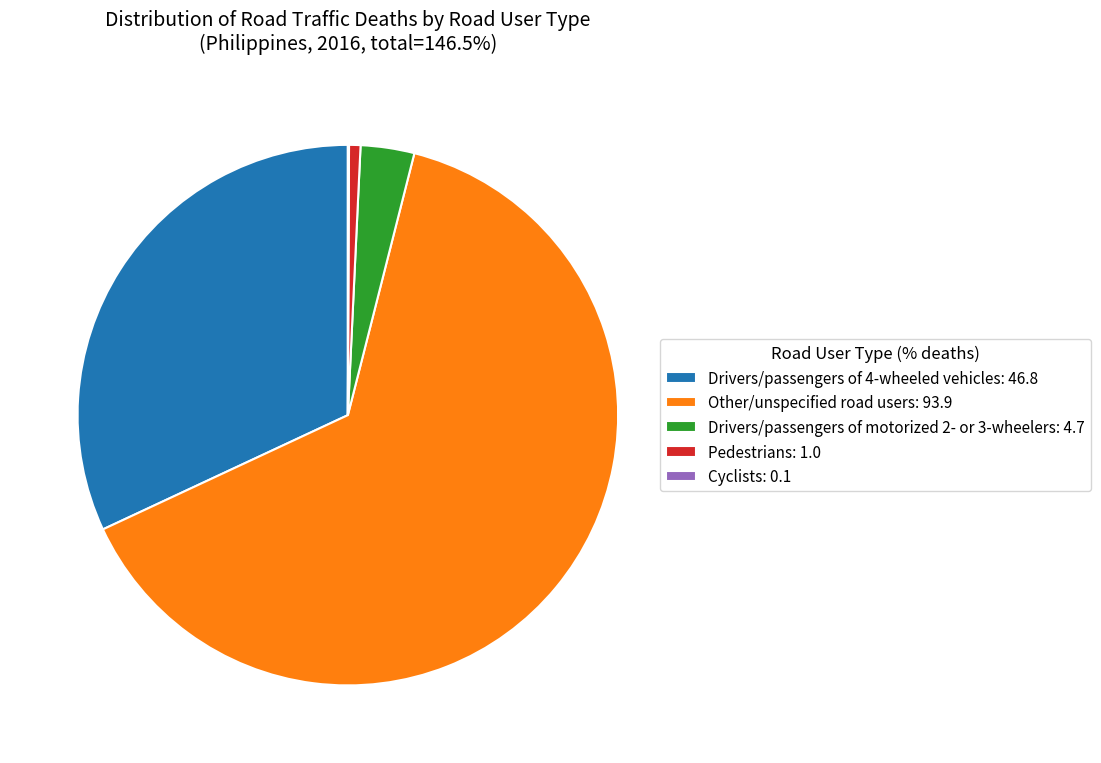

Combined, do Drivers/passengers of 4-wheeled vehicles: 46.8 and Pedestrians: 1.0 account for over 50%?

No